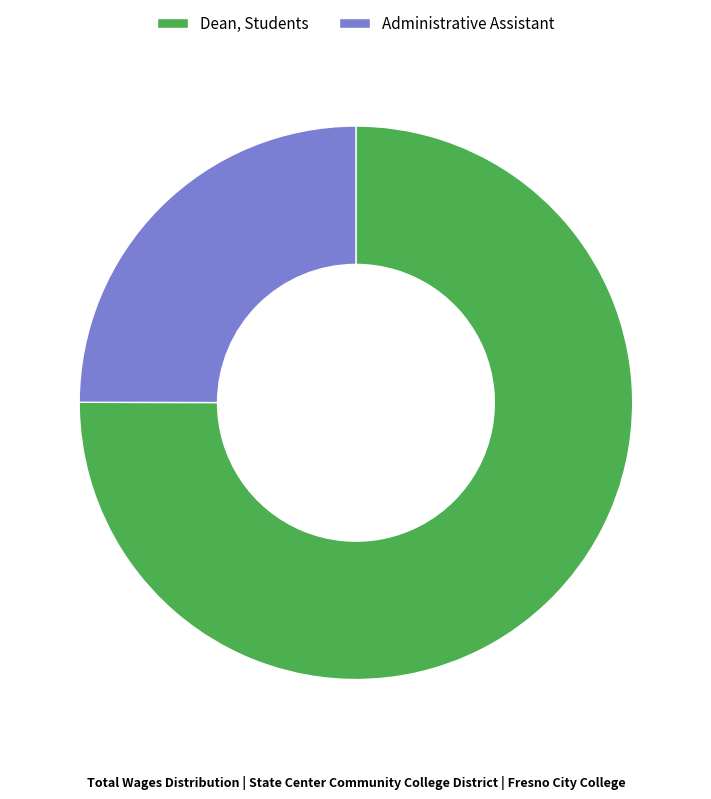

How many slices are in this pie chart?

2